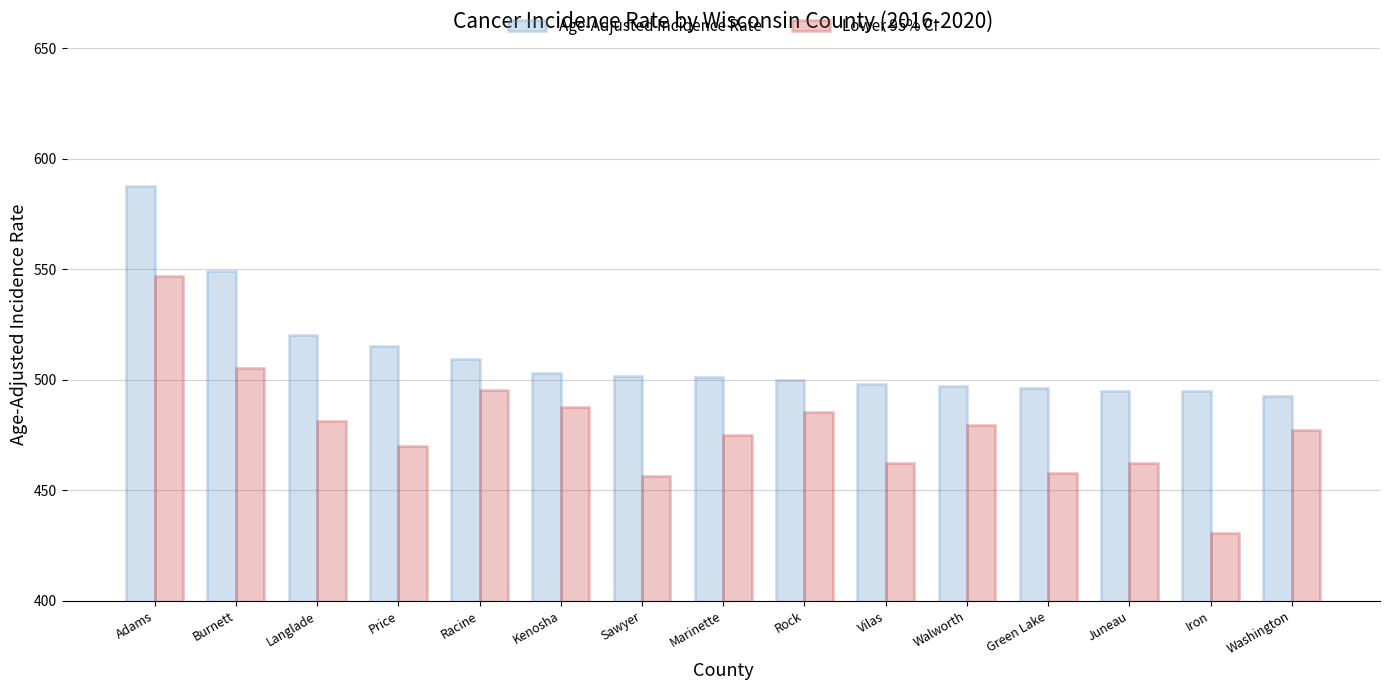

What is the difference between the maximum and minimum values in the Age-Adjusted Incidence Rate series?

95.1